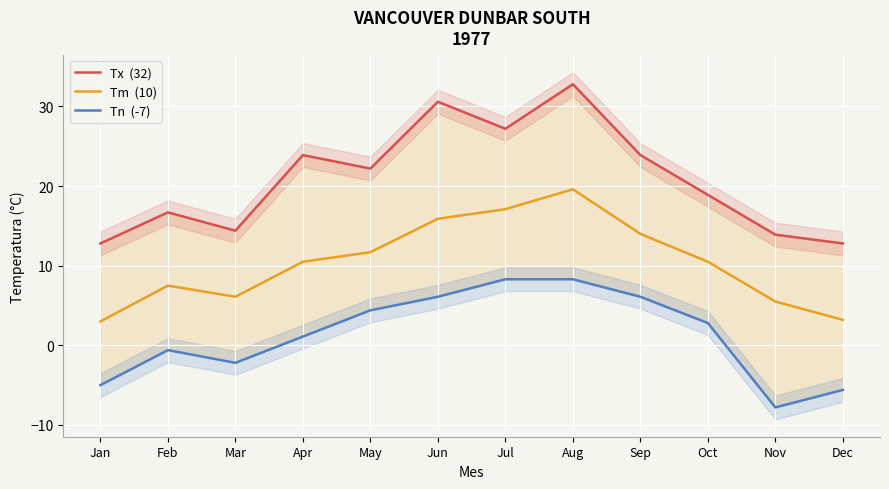

Between Jan and Feb, which is larger?

Feb